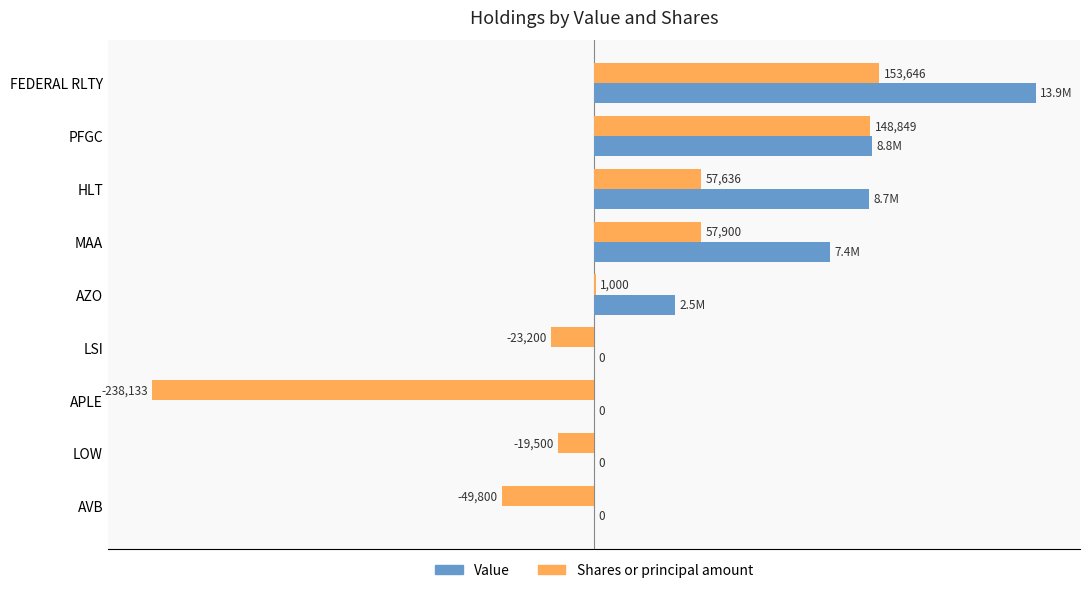

At which category is the sum across all series the highest?

FEDERAL RLTY